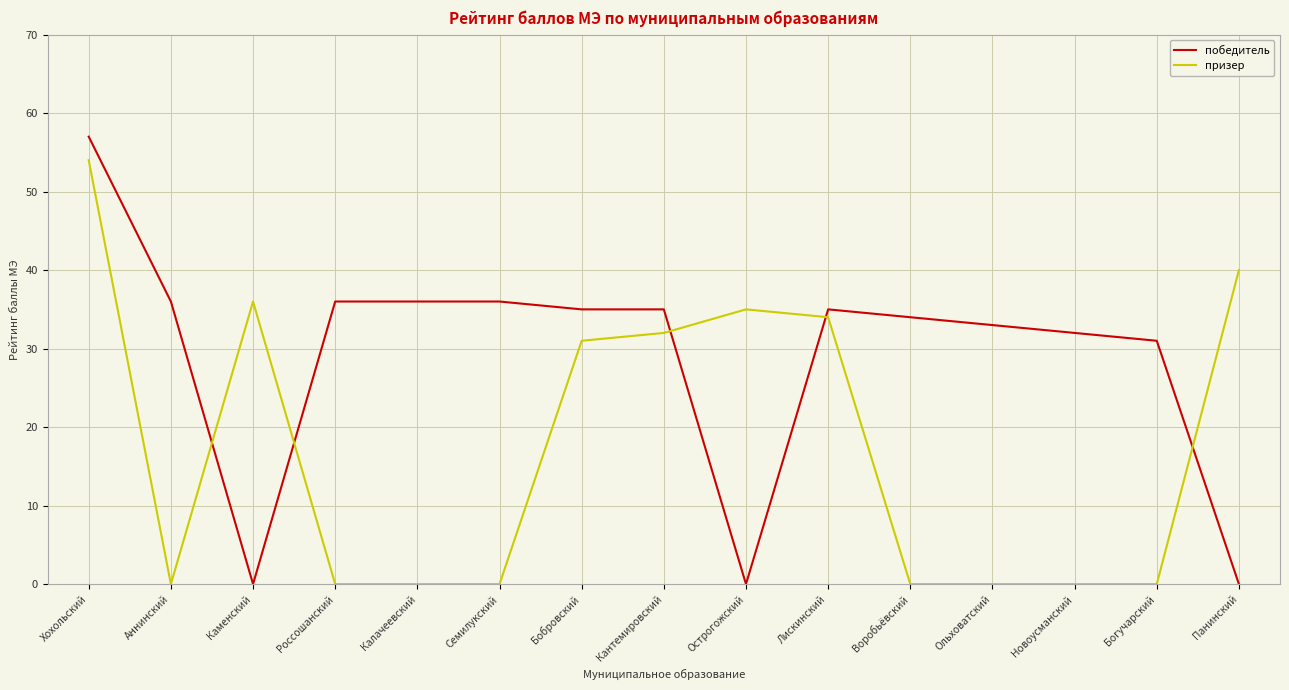

How many intersections are there between победитель and призер?

5